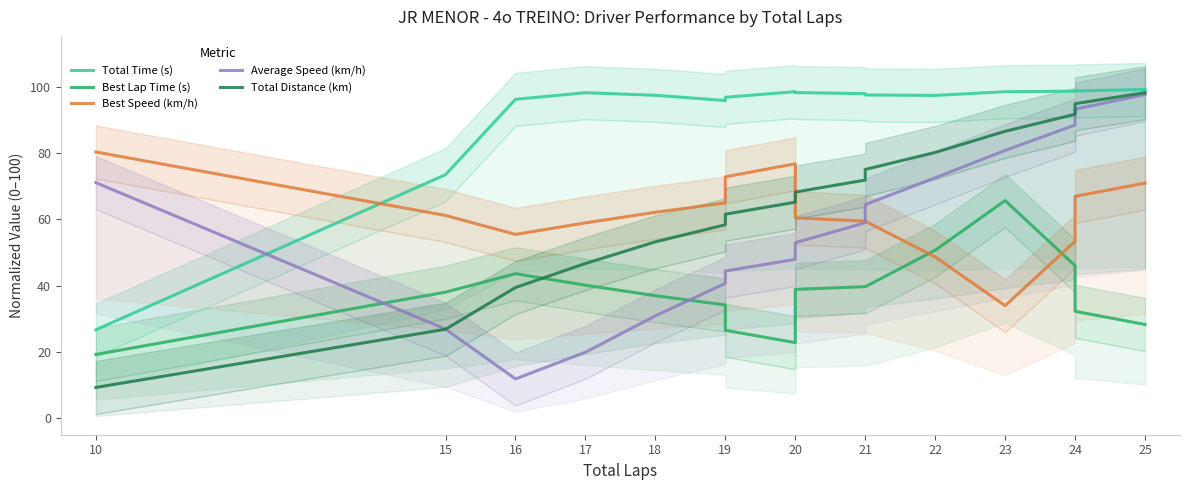

Which series has the largest total across all categories?

Total Time (s)